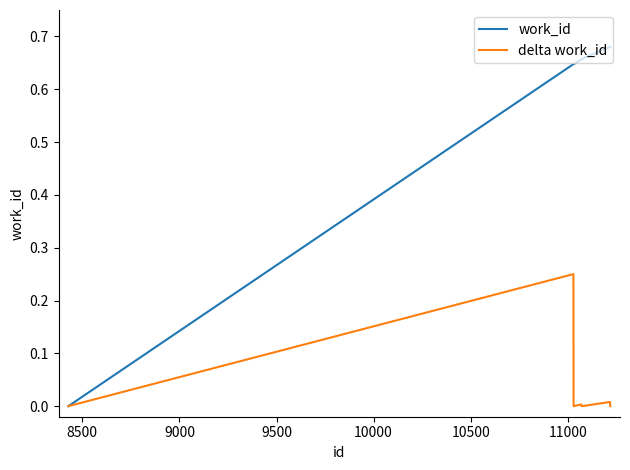

How many lines are shown in the chart?

2